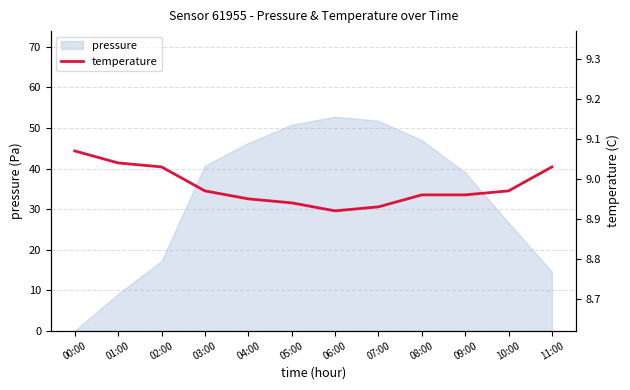

What is the maximum value for pressure?

52.8